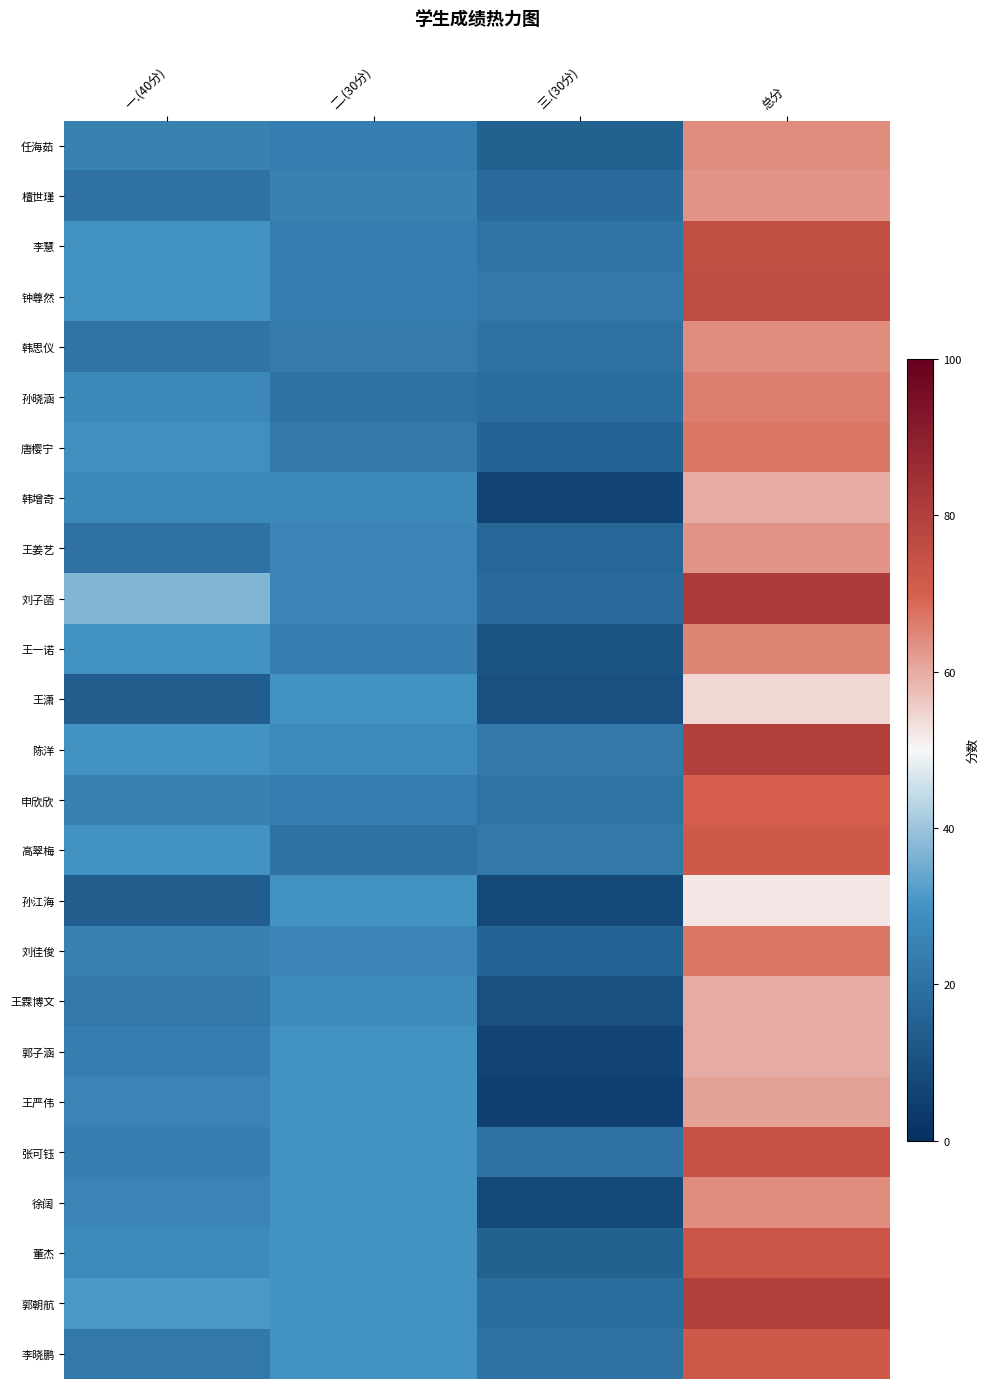

Reading left to right, extract all data points from this chart.

任海茹: 一.(40分)=25	二.(30分)=24	三.(30分)=15	总分=64
檀世瑾: 一.(40分)=20	二.(30分)=25	三.(30分)=18	总分=63
李慧: 一.(40分)=30	二.(30分)=24	三.(30分)=21	总分=75
钟尊然: 一.(40分)=30	二.(30分)=24	三.(30分)=22	总分=76
韩思仪: 一.(40分)=21	二.(30分)=23	三.(30分)=20	总分=64
孙晓涵: 一.(40分)=27	二.(30分)=20	三.(30分)=19	总分=66
唐樱宁: 一.(40分)=29	二.(30分)=22	三.(30分)=16	总分=67
韩增奇: 一.(40分)=27	二.(30分)=27	三.(30分)=6	总分=60
王姜艺: 一.(40分)=20	二.(30分)=26	三.(30分)=17	总分=63
刘子菡: 一.(40分)=37	二.(30分)=26	三.(30分)=18	总分=81
王一诺: 一.(40分)=30	二.(30分)=24	三.(30分)=11	总分=65
王潇: 一.(40分)=14	二.(30分)=30	三.(30分)=10	总分=54
陈洋: 一.(40分)=30	二.(30分)=28	三.(30分)=22	总分=80
申欣欣: 一.(40分)=25	二.(30分)=24	三.(30分)=21	总分=70
高翠梅: 一.(40分)=30	二.(30分)=20	三.(30分)=22	总分=72
孙江海: 一.(40分)=14	二.(30分)=30	三.(30分)=8	总分=52
刘佳俊: 一.(40分)=25	二.(30分)=26	三.(30分)=16	总分=67
王霖博文: 一.(40分)=22	二.(30分)=28	三.(30分)=10	总分=60
郭子涵: 一.(40分)=24	二.(30分)=30	三.(30分)=6	总分=60
王严伟: 一.(40分)=26	二.(30分)=30	三.(30分)=5	总分=61
张可钰: 一.(40分)=24	二.(30分)=30	三.(30分)=20	总分=74
徐阔: 一.(40分)=26	二.(30分)=30	三.(30分)=8	总分=64
董杰: 一.(40分)=28	二.(30分)=30	三.(30分)=15	总分=73
郭朝航: 一.(40分)=31	二.(30分)=30	三.(30分)=19	总分=80
李晓鹏: 一.(40分)=22	二.(30分)=30	三.(30分)=20	总分=72